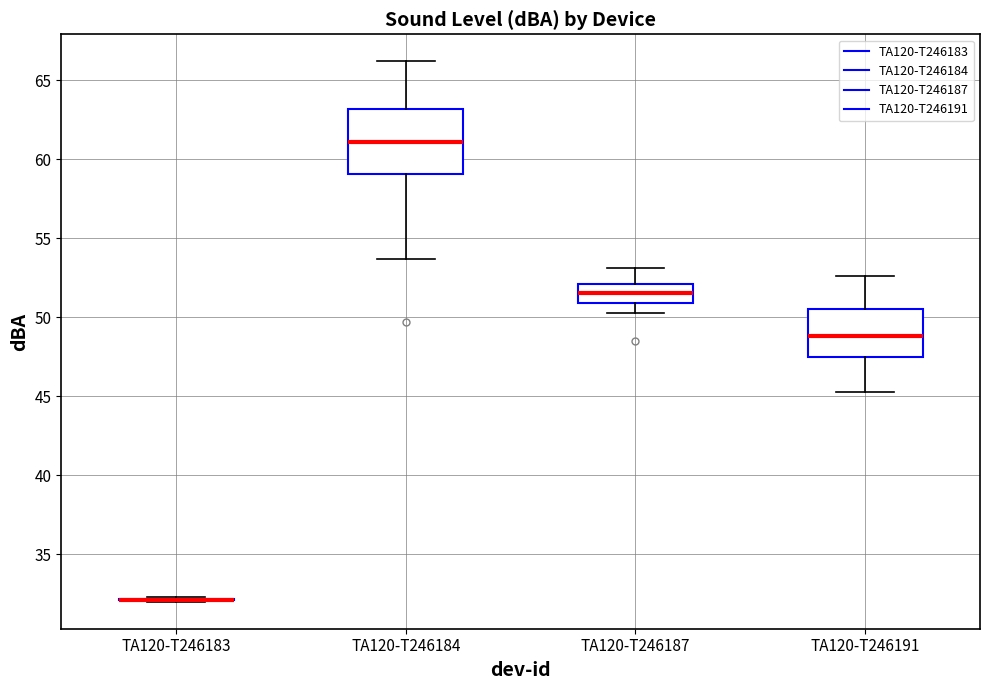

Reading left to right, read every box against the y-axis: the position of its median line, the range the box covers, and the ends of its whiskers. The values are not printed on the chart, so give them approximately, as read against the axis.

TA120-T246183: box collapsed to a line at 32.0, whiskers 32.0 to 32.5
TA120-T246184: median 61.0, box 59.0 to 63.0, whiskers 53.5 to 66.0
TA120-T246187: median 51.5, box 51.0 to 52.0, whiskers 50.5 to 53.0
TA120-T246191: median 49.0, box 47.5 to 50.5, whiskers 45.5 to 52.5